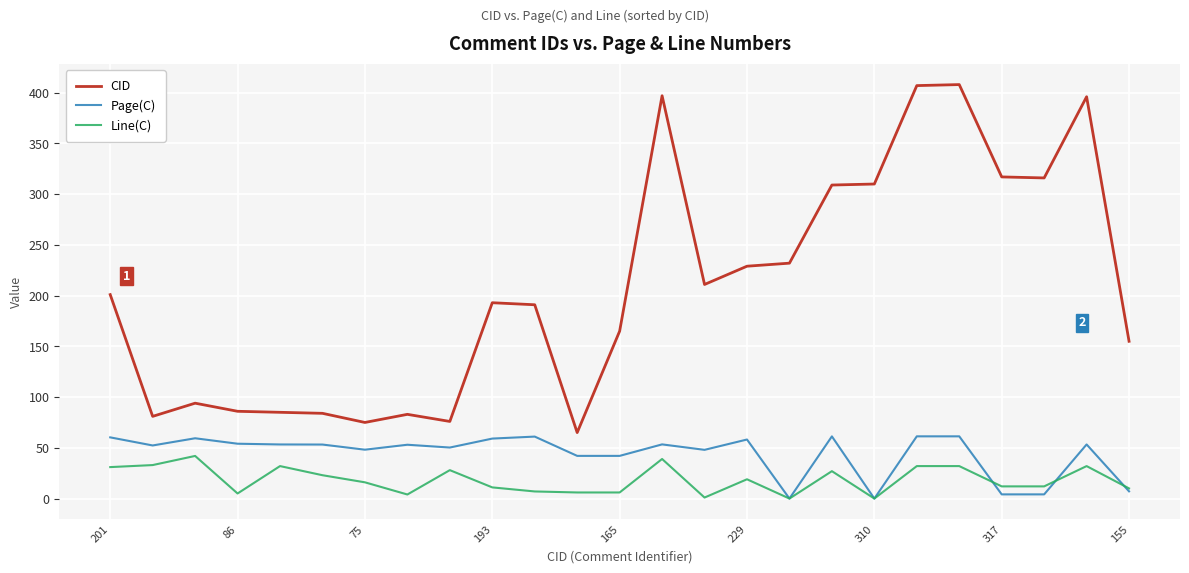

True or false: Page(C) and CID cross at least once.

False